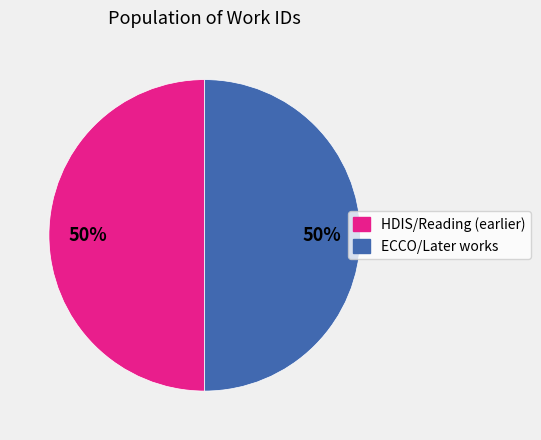

To the nearest percent, what is the average slice percentage?

50%